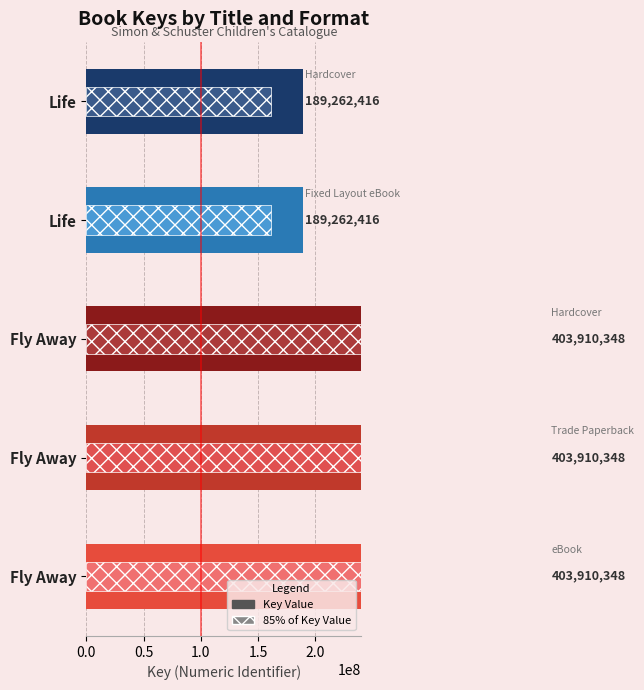

What is the difference between the maximum and minimum values?

214647932